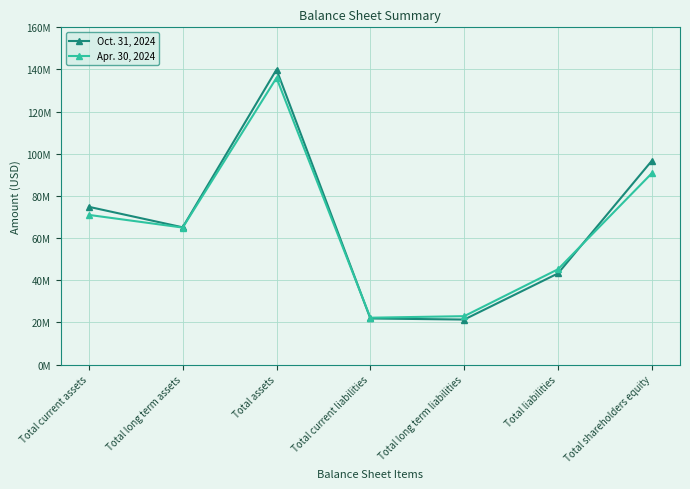

What is the difference between the second highest and second lowest values in the Apr. 30, 2024 series?

67805000